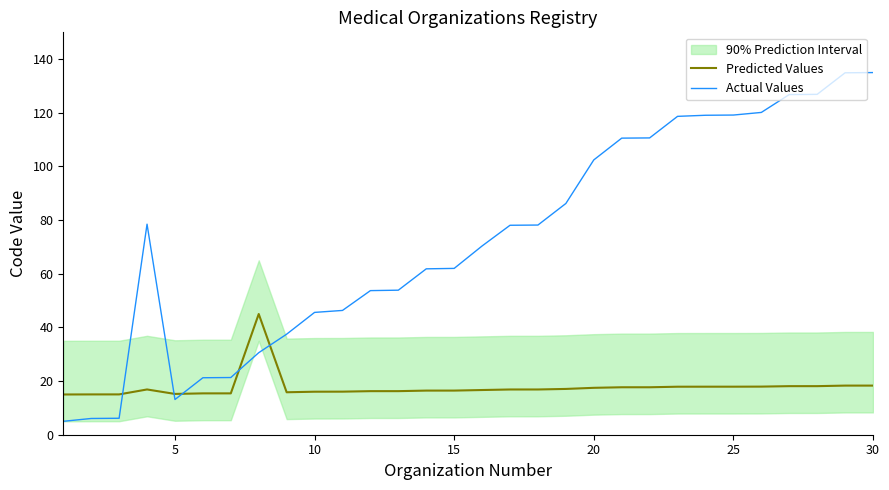

Which series has the largest total across all categories?

Actual Values